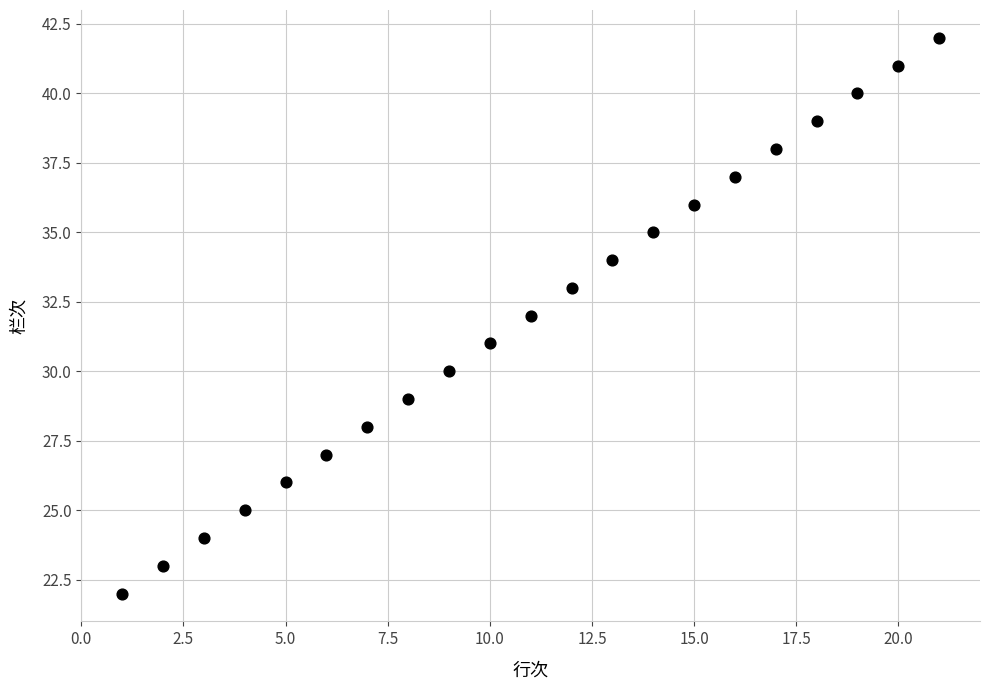

What is the range of Y values (max minus min)?

20